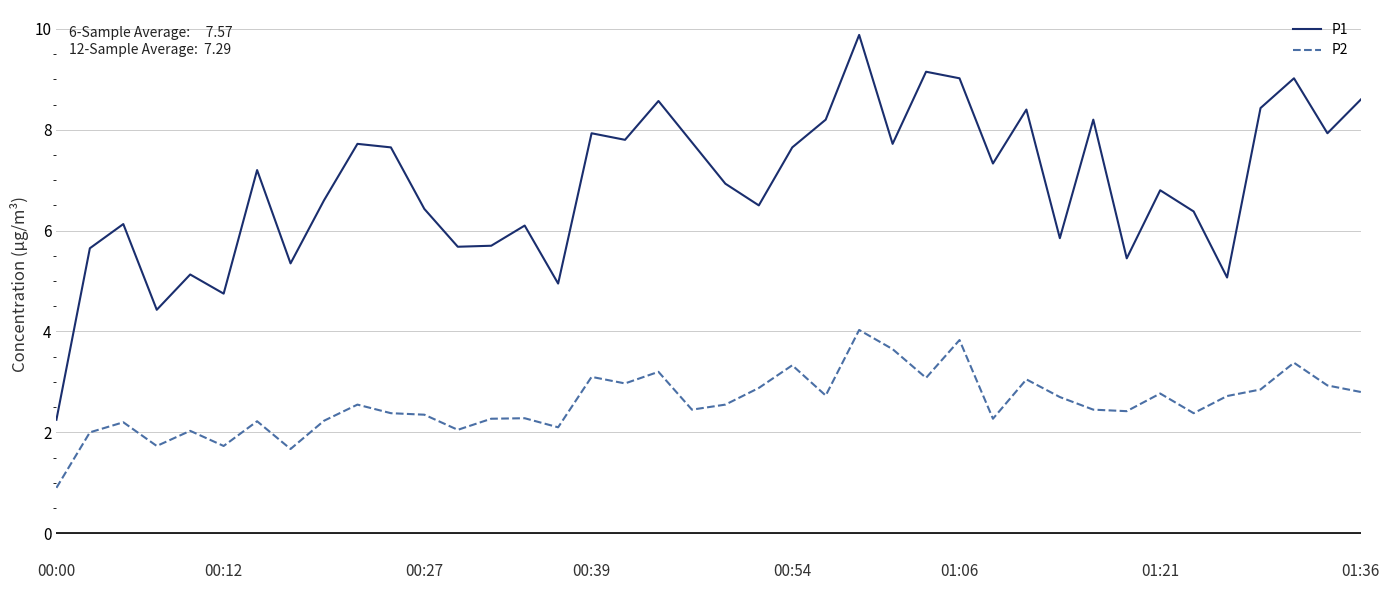

What is the greatest value displayed?

9.9